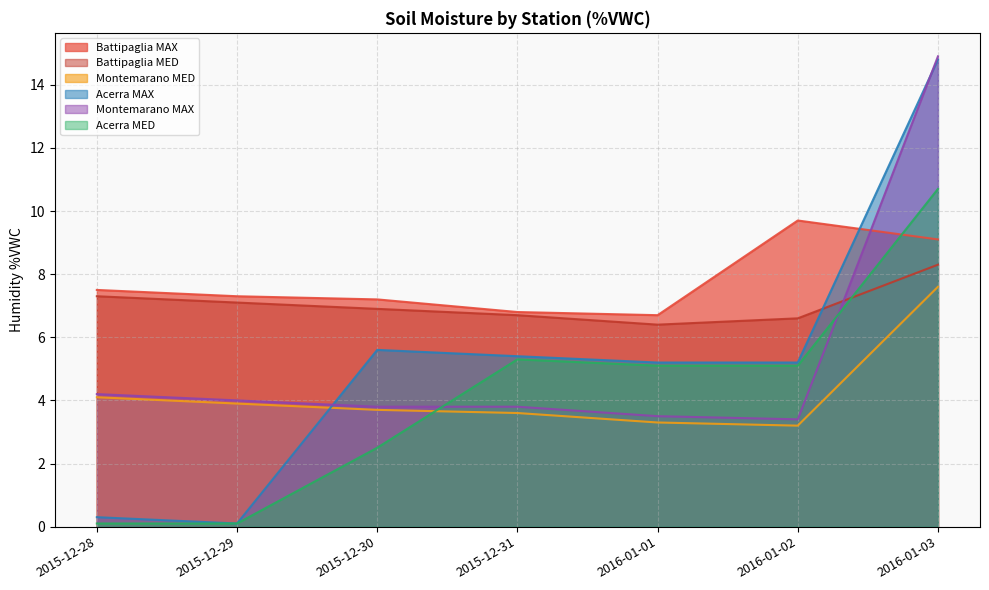

Where is the first local minimum for Montemarano MED?

2016-01-02